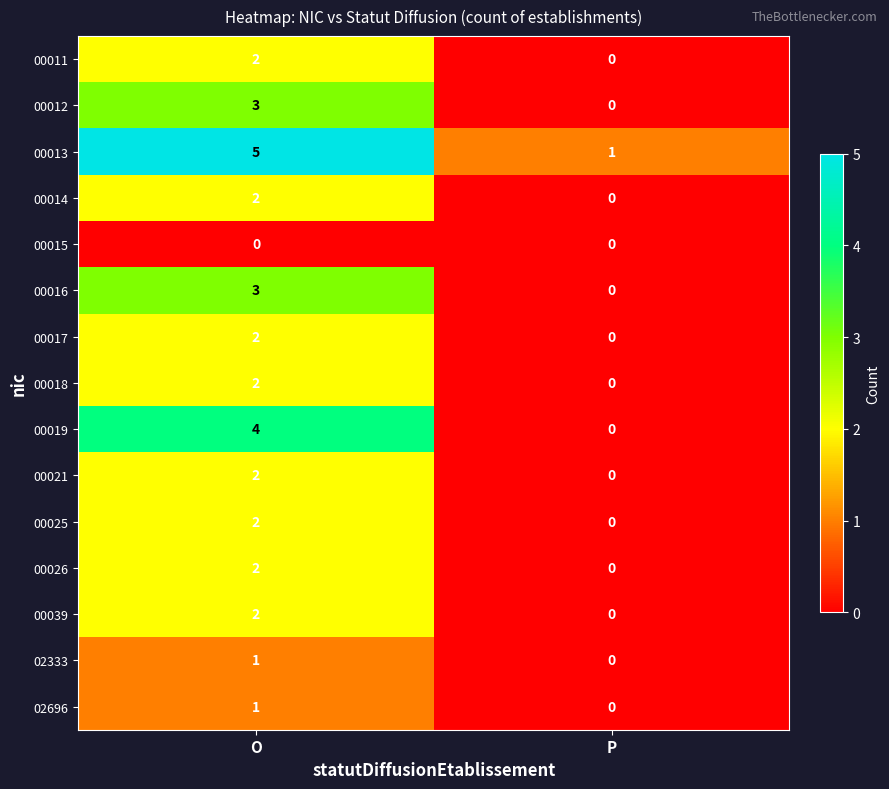

What is the highest value of the 00016 series?

3